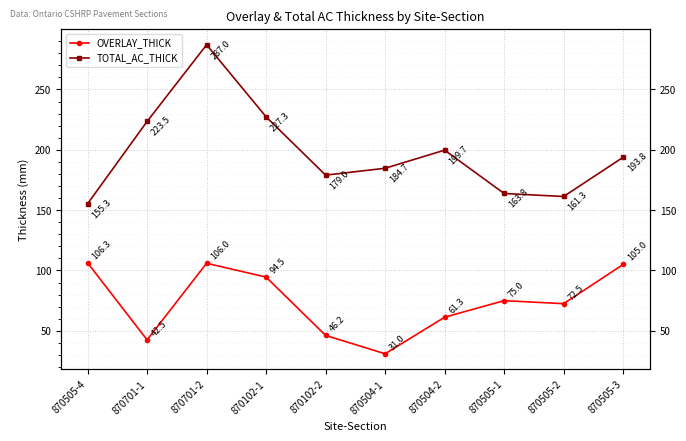

How many lines are shown in the chart?

2